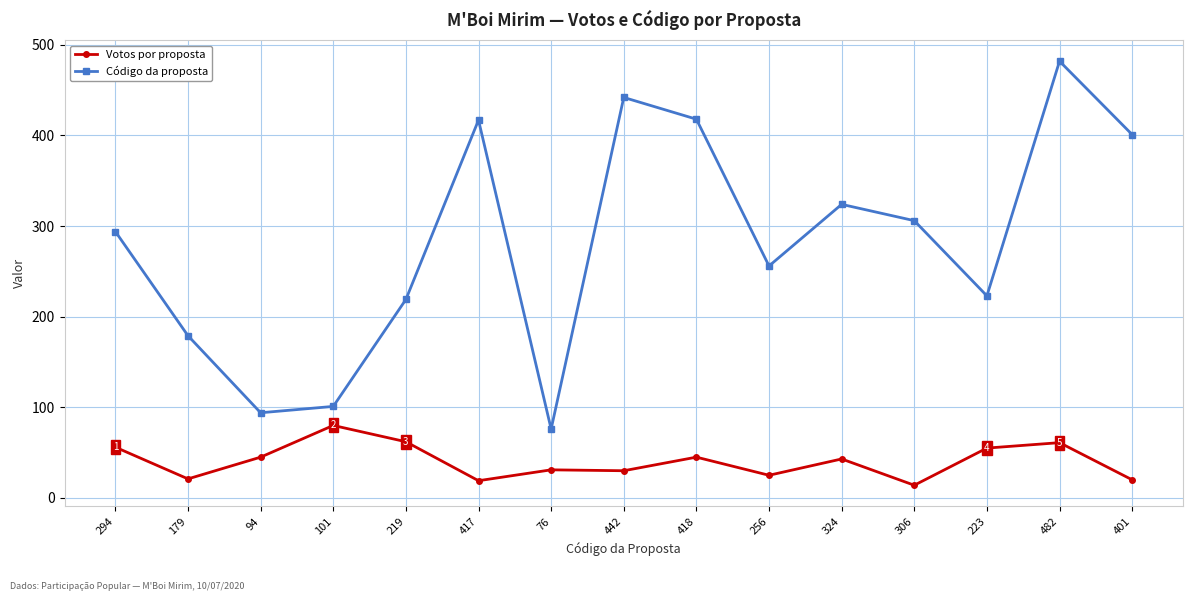

True or false: Código da proposta and Votos por proposta cross at least once.

False